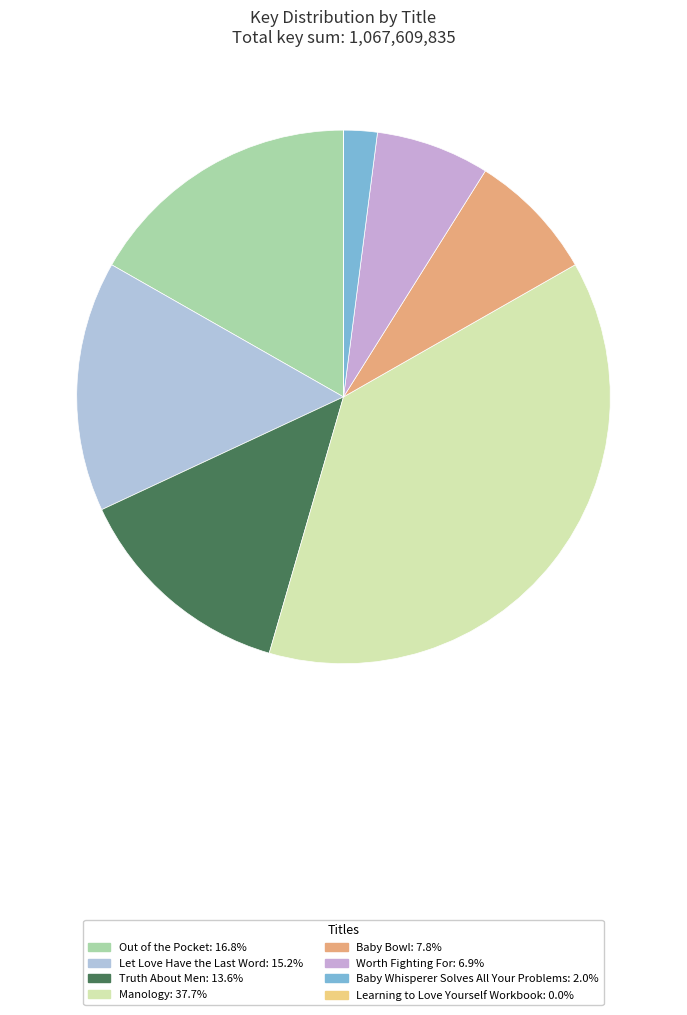

What is the largest slice in the pie chart?

Manology